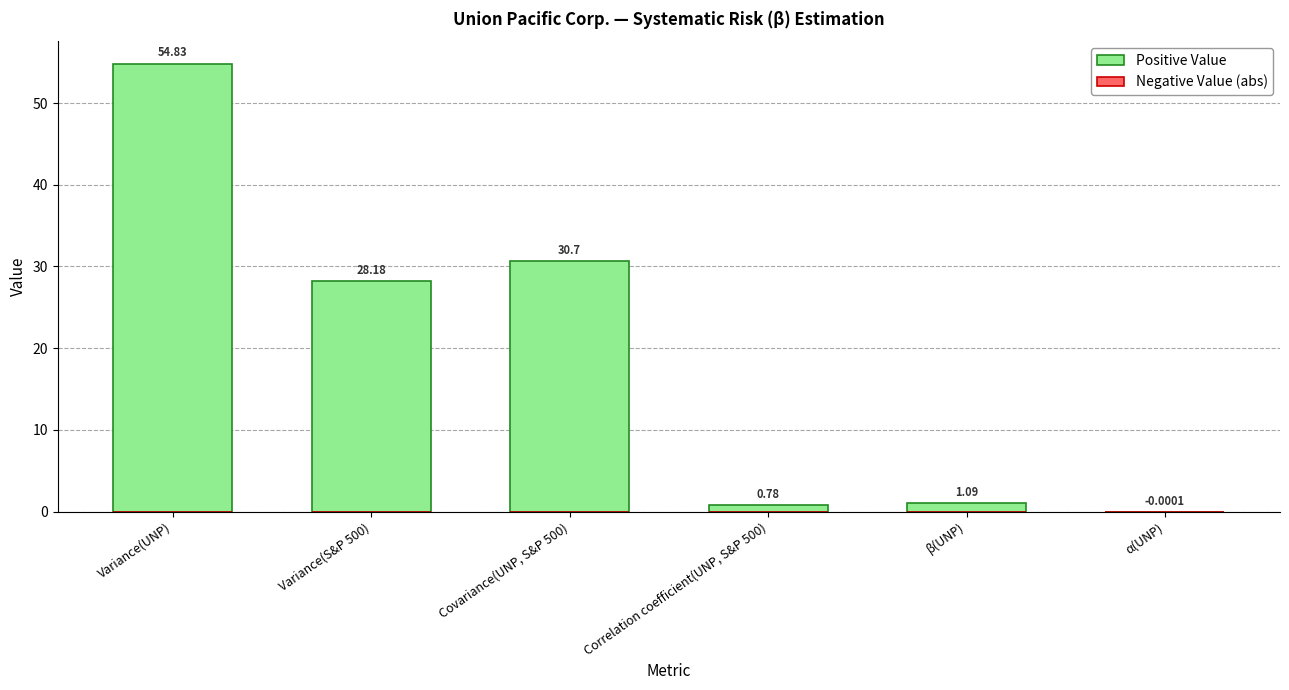

True or false: Positive Value has a value of 1.1 at β(UNP).

True